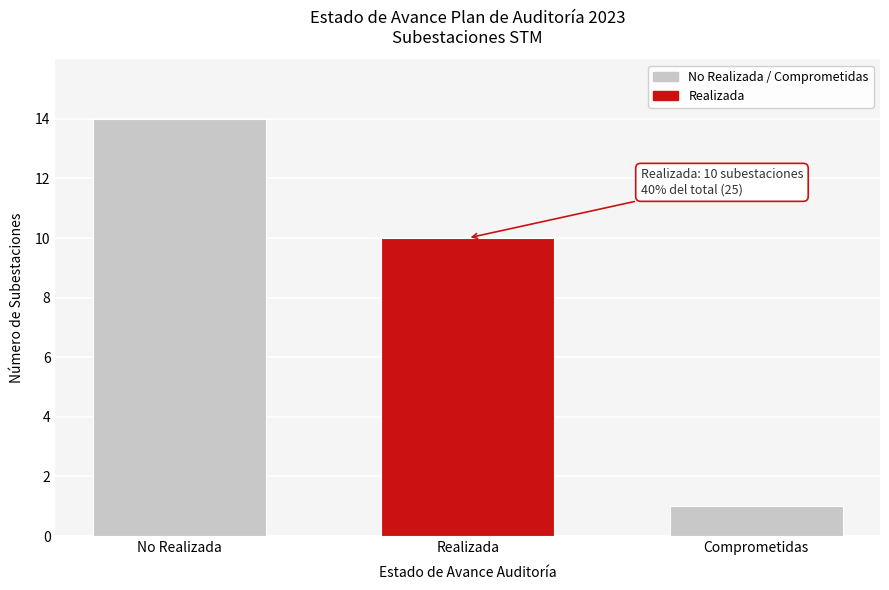

Reading right to left, list all the values displayed in this chart.

Comprometidas=1	Realizada=10	No Realizada=14